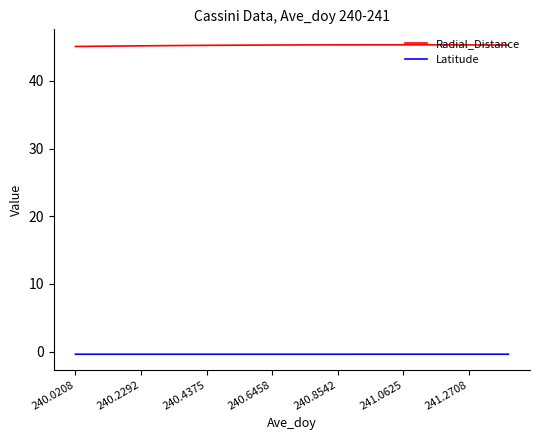

Rank the series by their maximum value, from lowest to highest.

Latitude, Radial_Distance